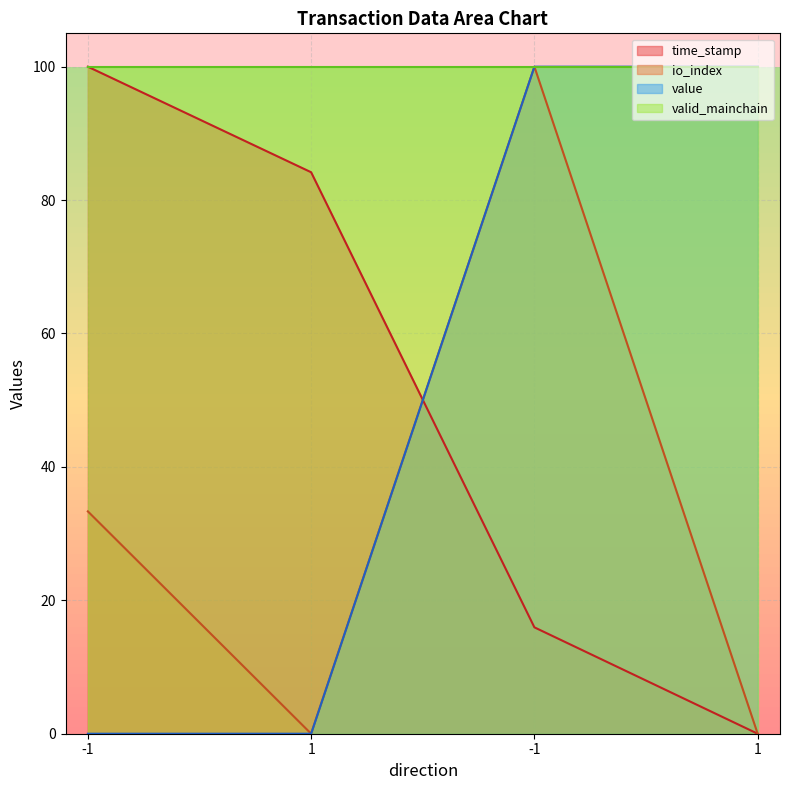

What is the sum of the time_stamp values at -1 and 1?

100.1